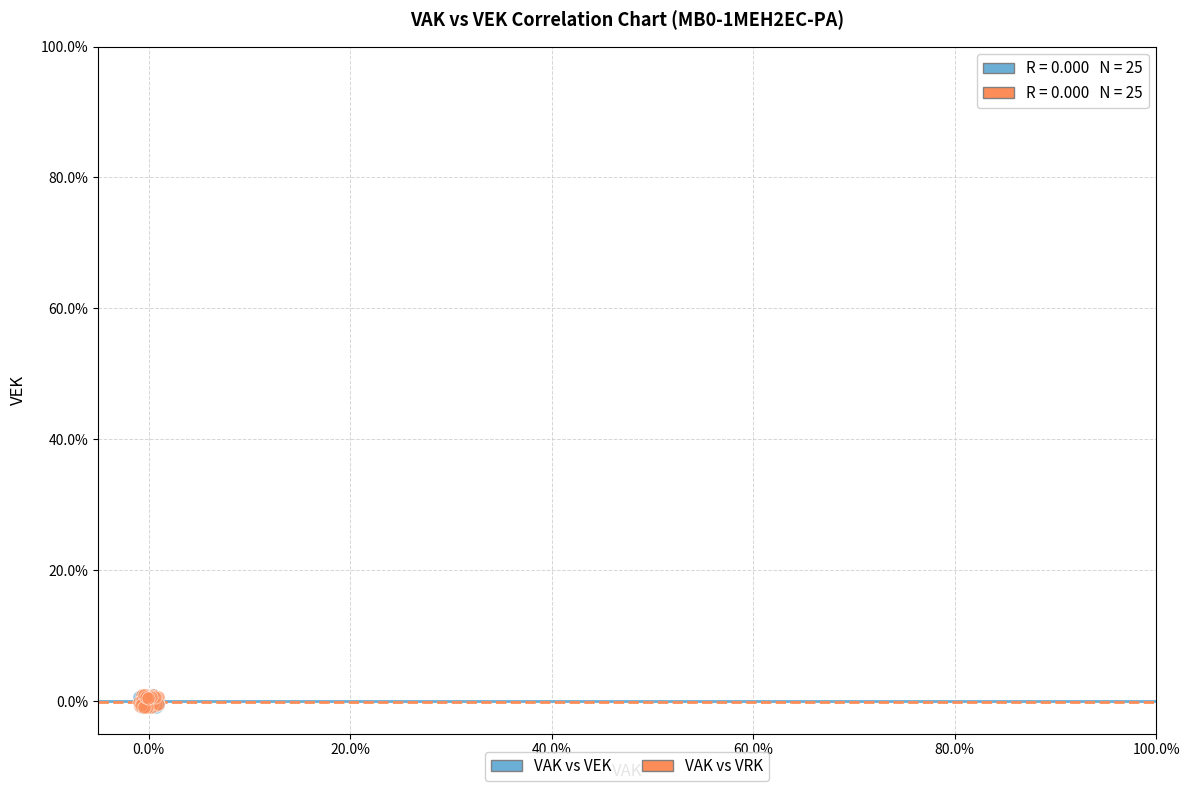

What are all the series names shown in the legend?

VAK vs VEK, VAK vs VRK